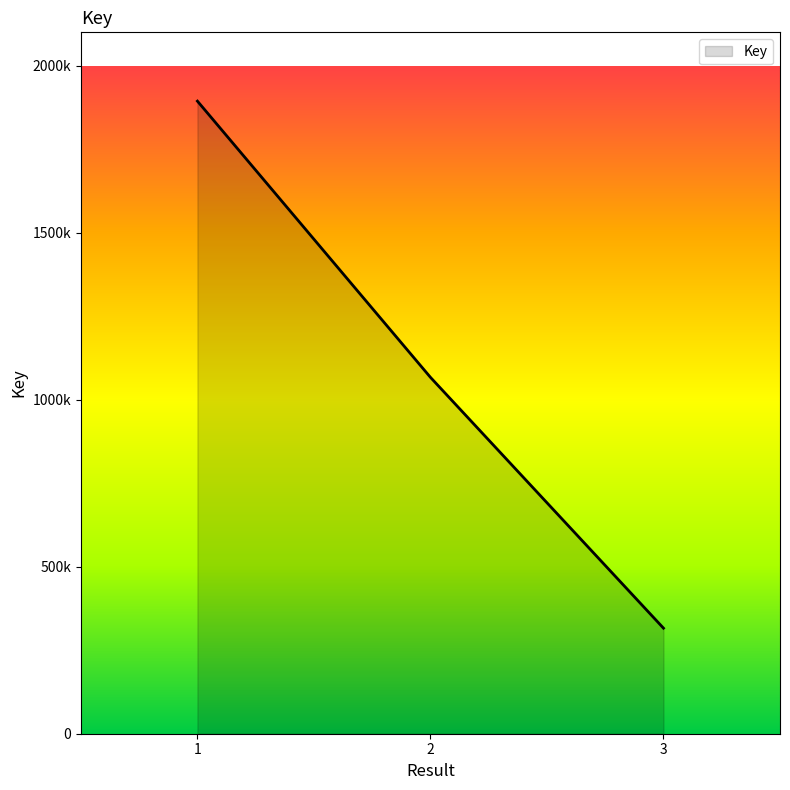

Reading left to right, extract all data points from this chart.

1894033	1067015	316044